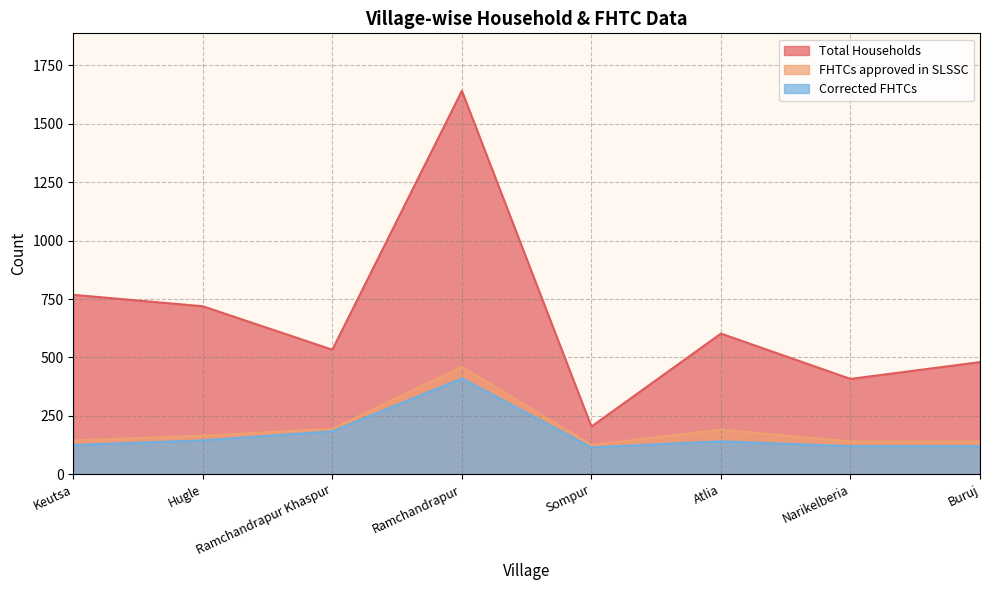

Rank the series at Sompur from highest to lowest value.

Total Households, FHTCs approved in SLSSC, Corrected FHTCs